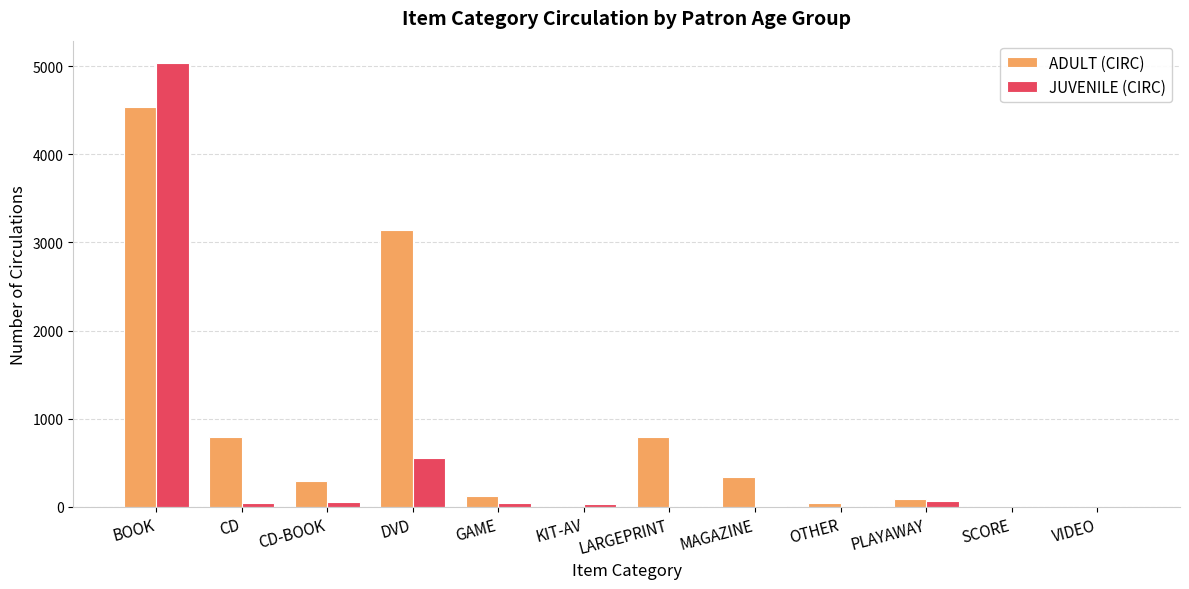

Which series has the largest total across all categories?

ADULT (CIRC)